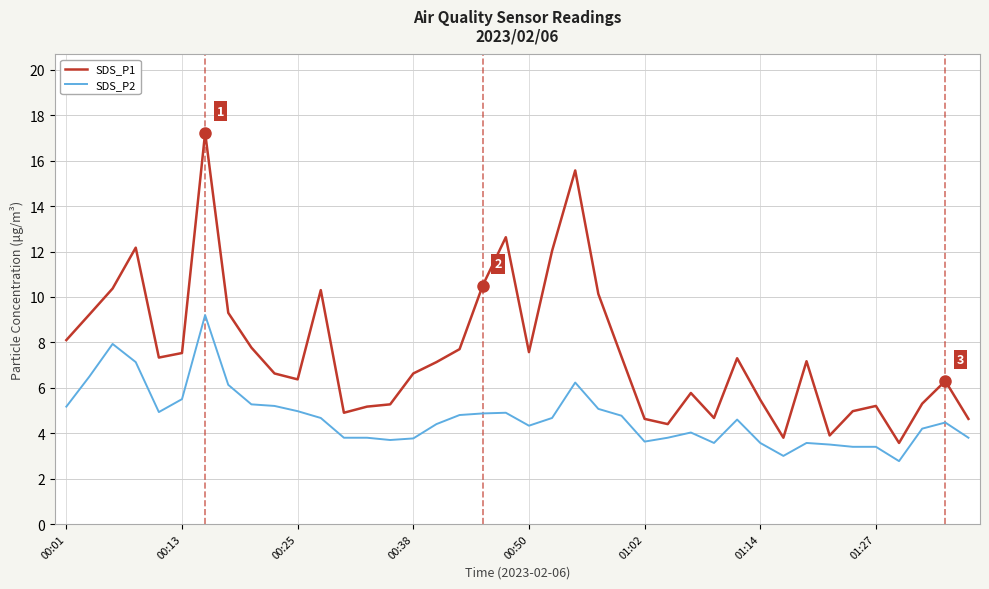

Which series has the largest range (max minus min)?

SDS_P1